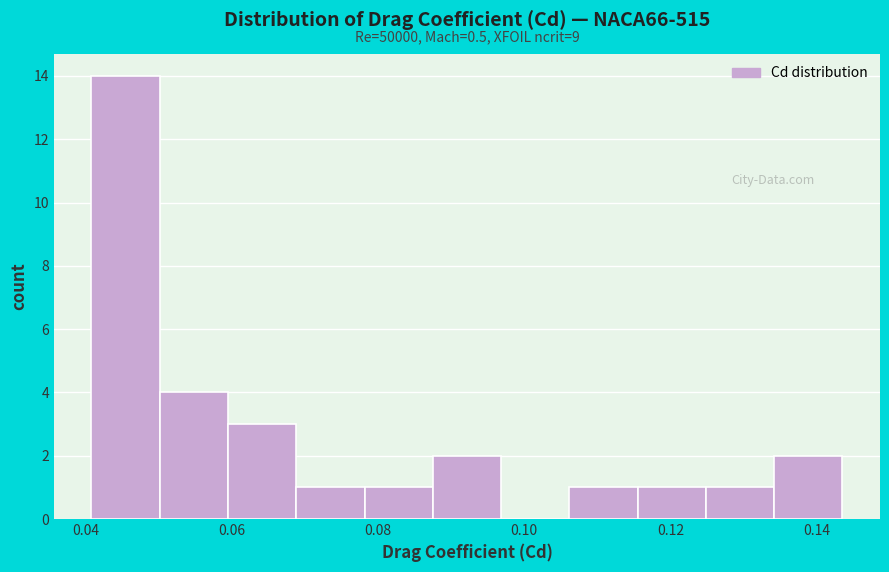

Which range on the x-axis has the tallest bar?

0.040 to 0.050